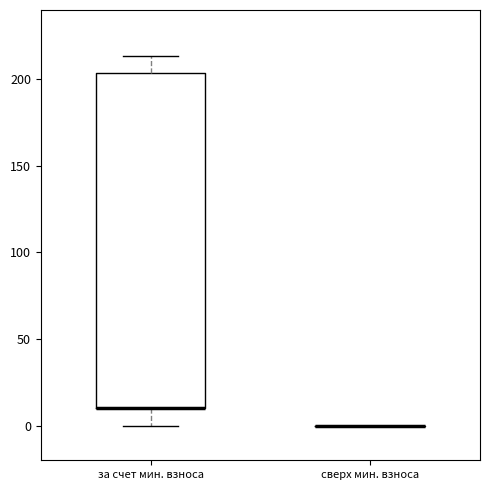

Which box is the tallest, from its lower edge to its upper edge?

за счет мин. взноса